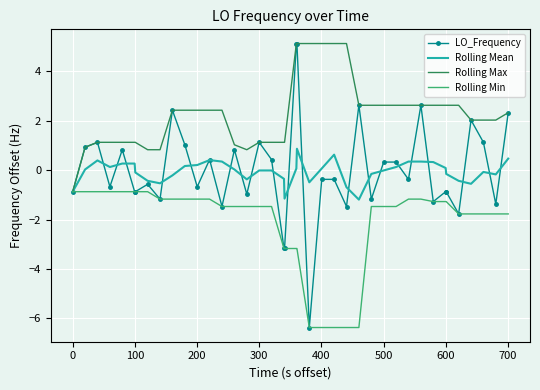

Which series has the widest spread of values?

LO_Frequency